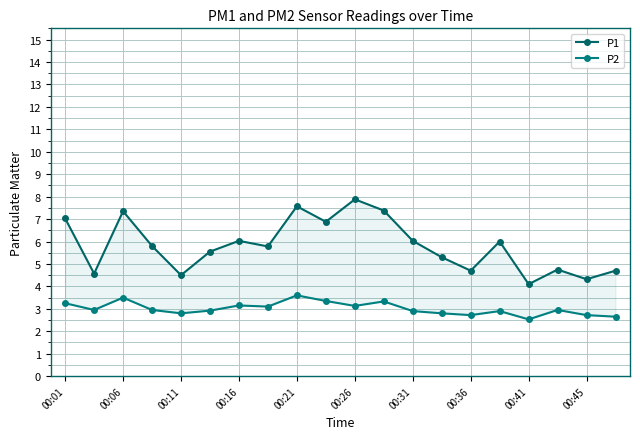

What is the difference between the maximum and minimum values in the P2 series?

1.1